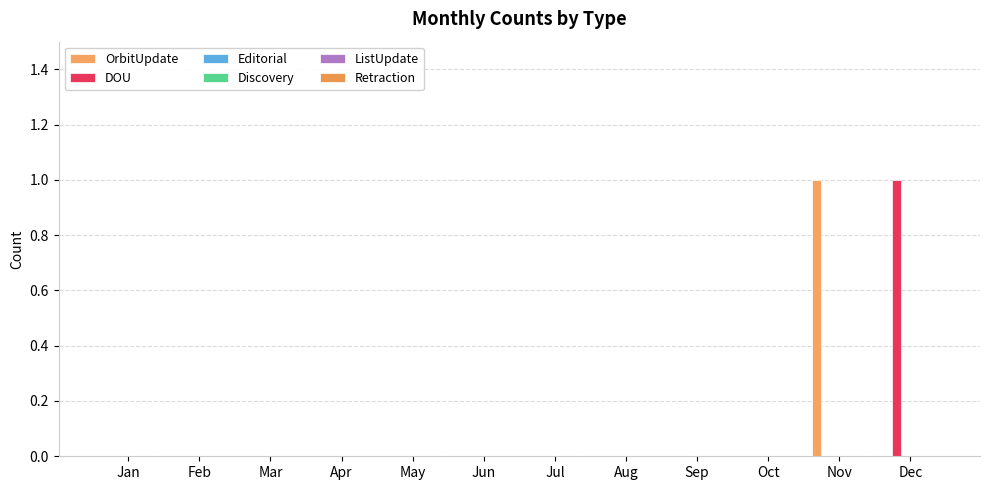

What is the greatest value displayed?

1